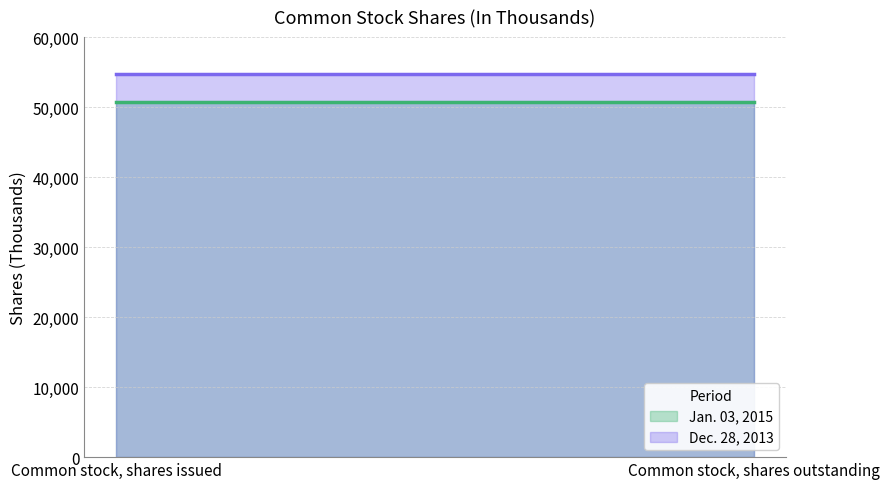

True or false: Jan. 03, 2015 has a value of 50771 at Common stock, shares outstanding.

True